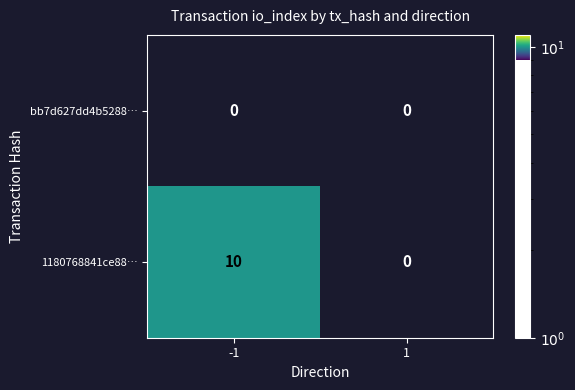

How many distinct data groups are displayed?

2